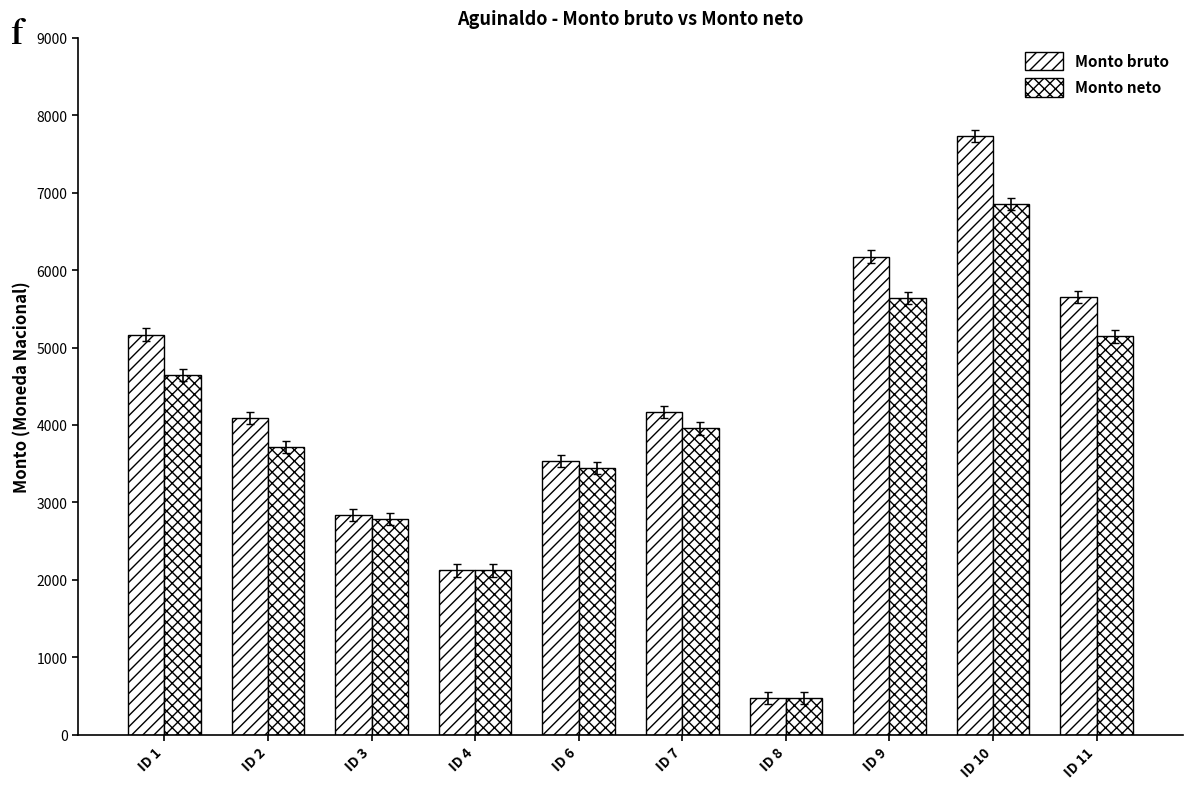

What is the average value of the Monto neto series?

3878.2